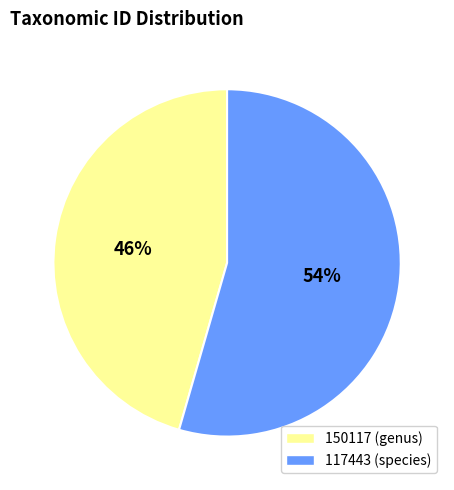

Is 150117 the majority of the pie?

No